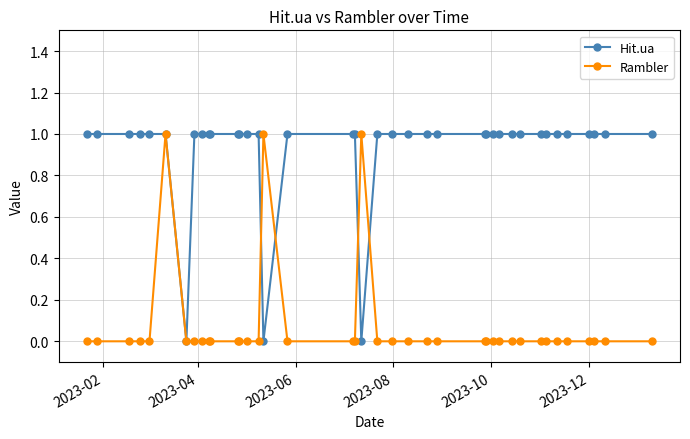

Is this an area chart (filled region under the line)?

No